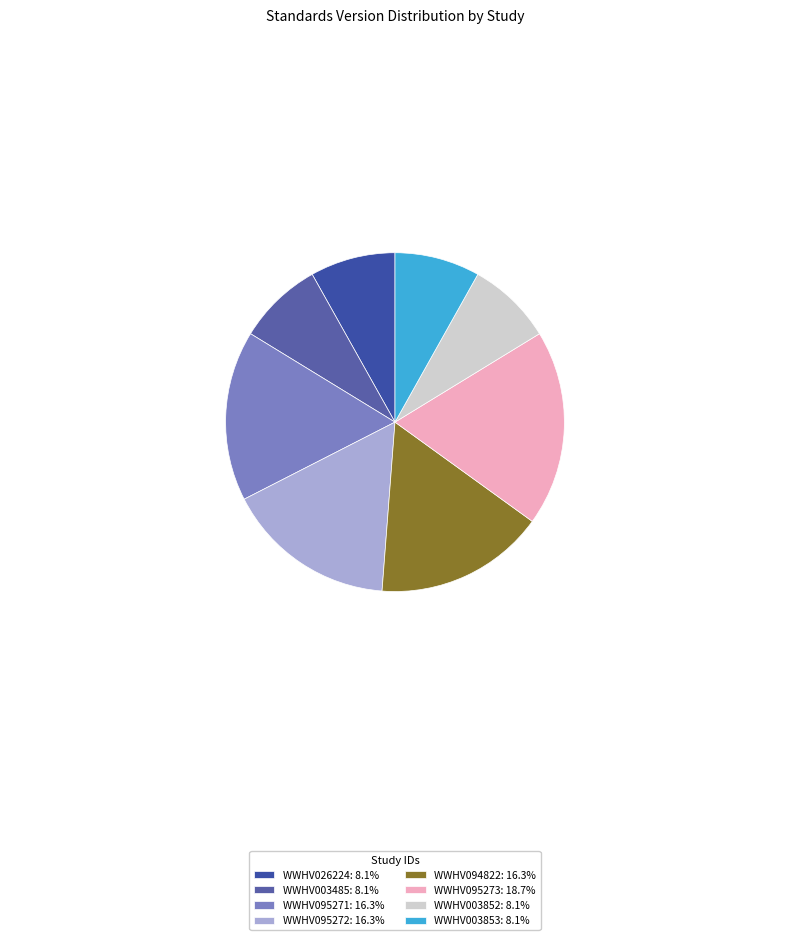

Is there any slice that represents more than half of the pie?

No